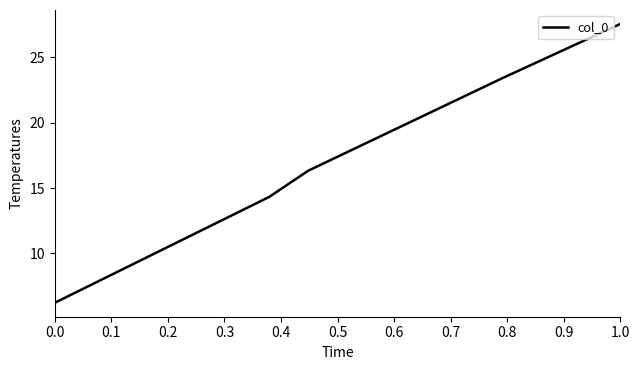

What is the maximum value shown in the chart?

27.6